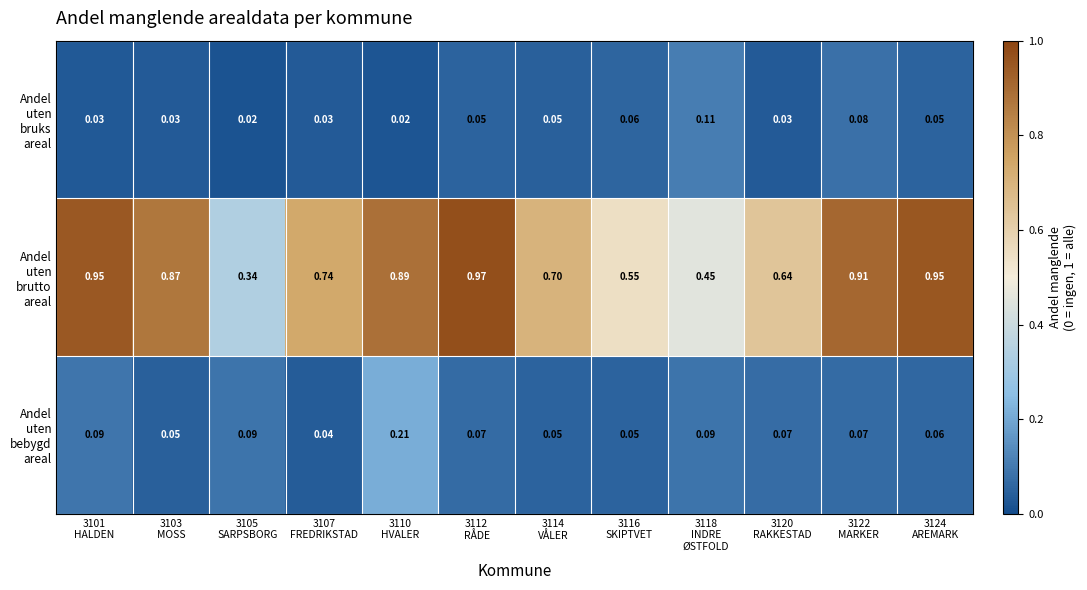

At which category does the chart reach its peak across all series?

3112
RÅDE